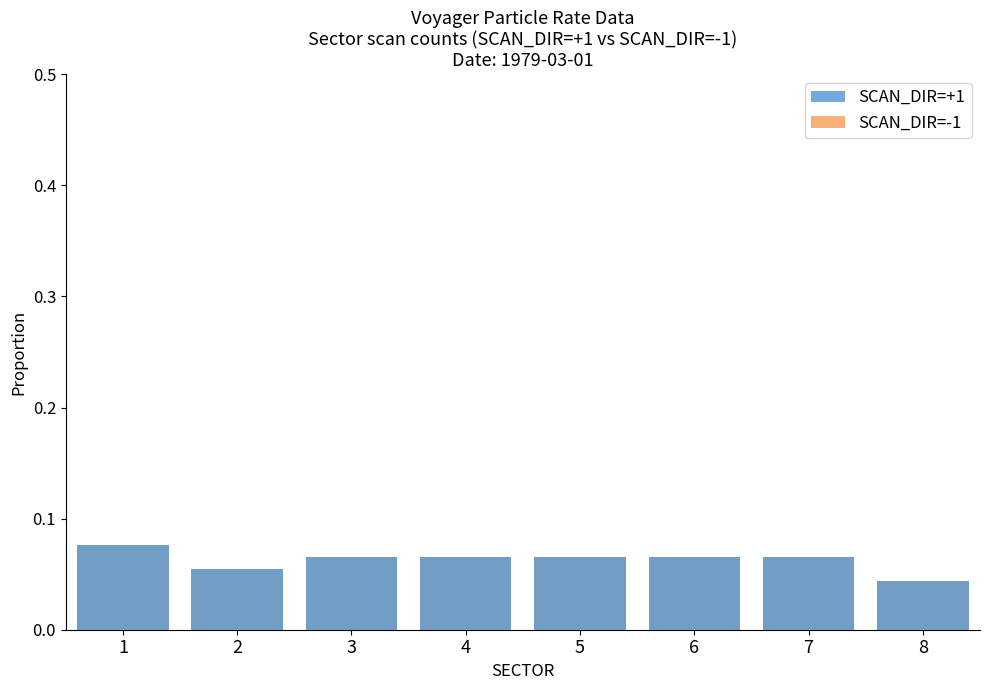

What is the value of the SCAN_DIR=+1 bar at the 2nd from the left?

0.1